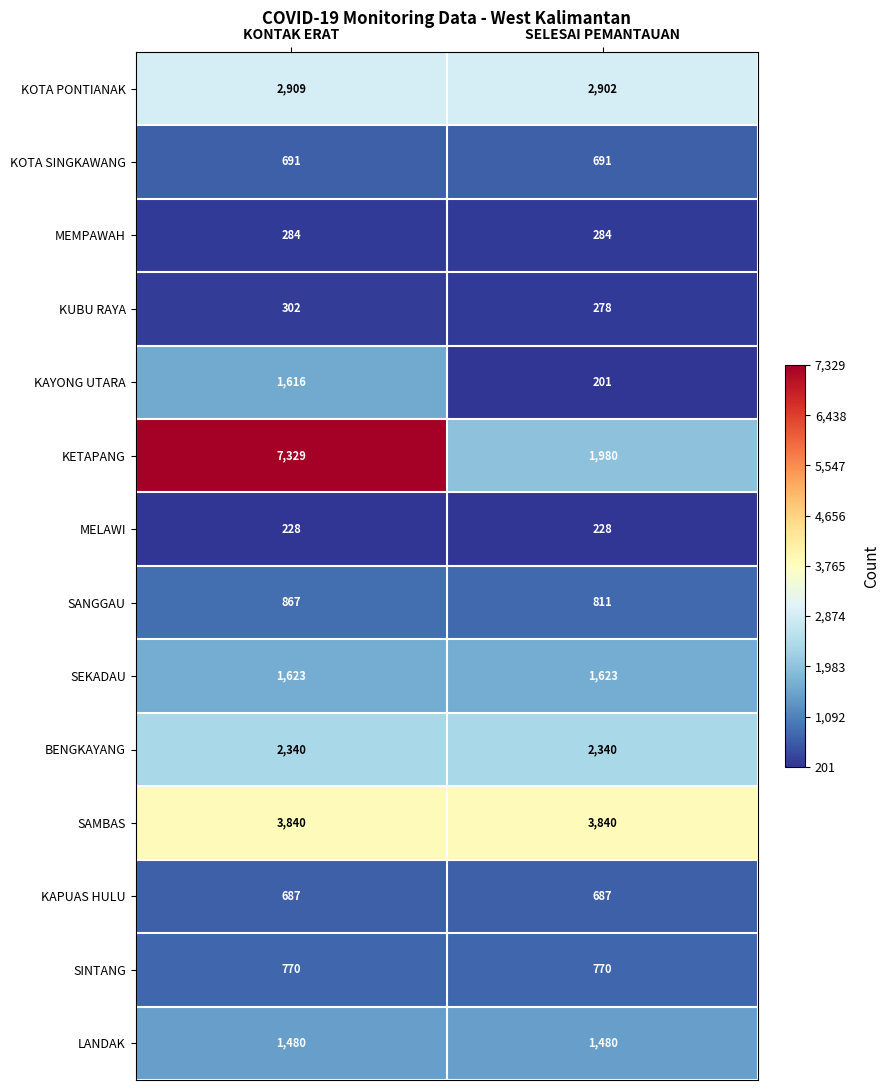

What is the average value of the BENGKAYANG series?

2340